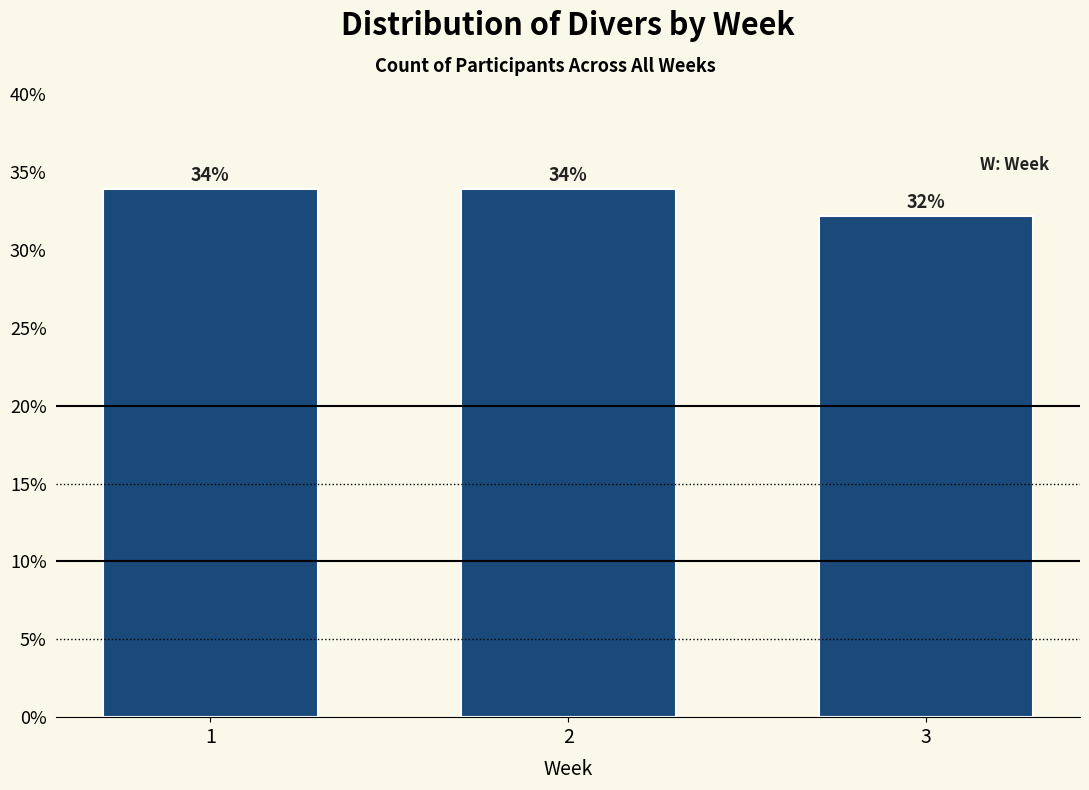

At which label is the value closest to 33?

3